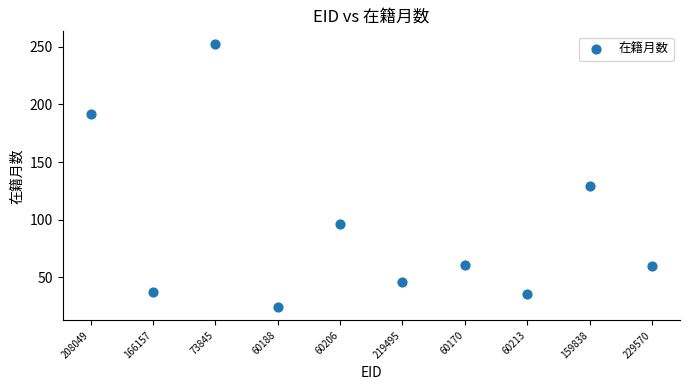

What is the range of Y values (max minus min)?

228